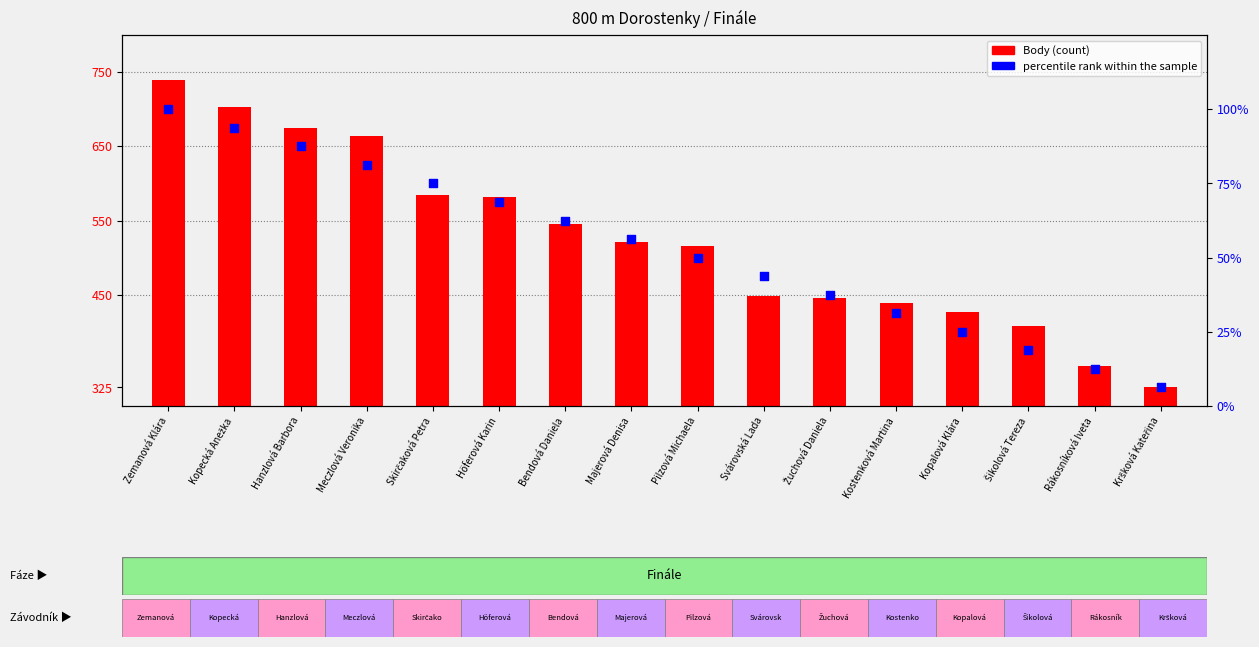

What are all the series names shown in the legend?

Body, percentile rank within the sample